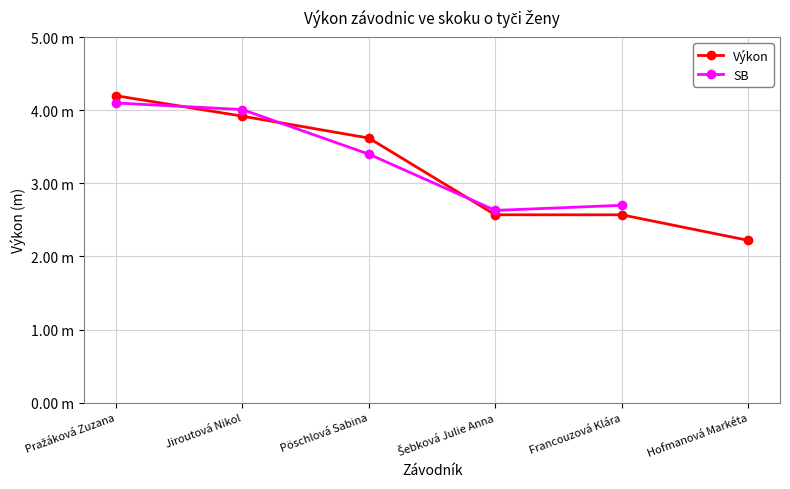

Which series has the largest total across all categories?

Výkon